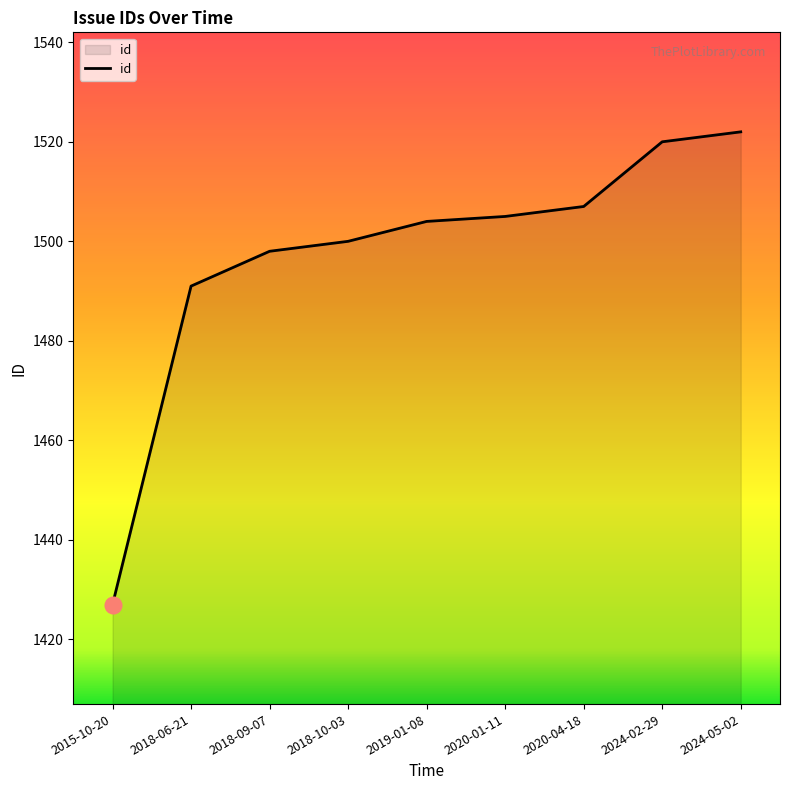

What value does the data have at 2024-02-29, to the nearest 5?

1520